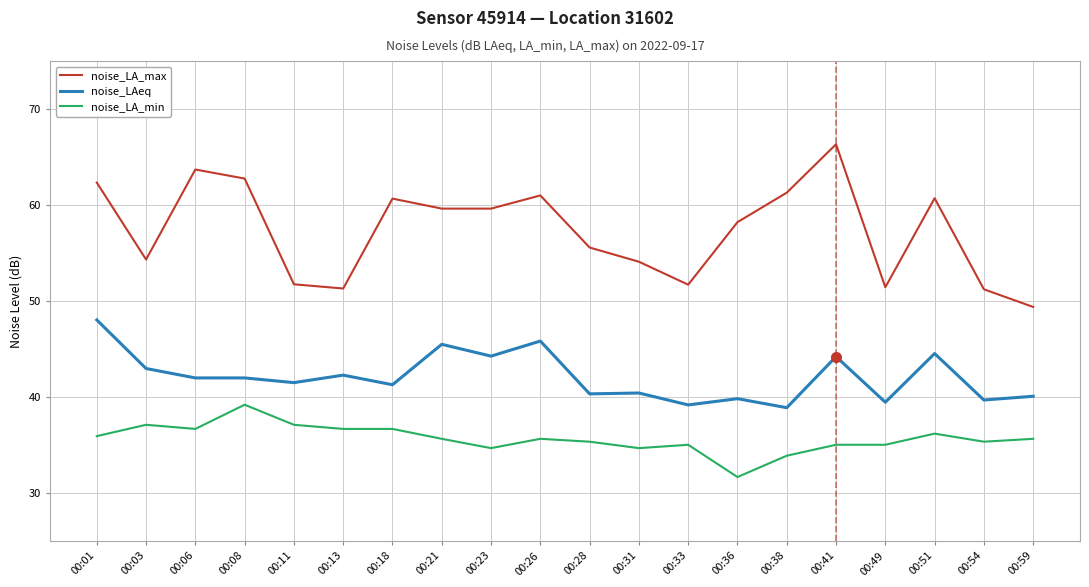

The value of noise_LAeq at 00:51 is 44.5. True or false?

True